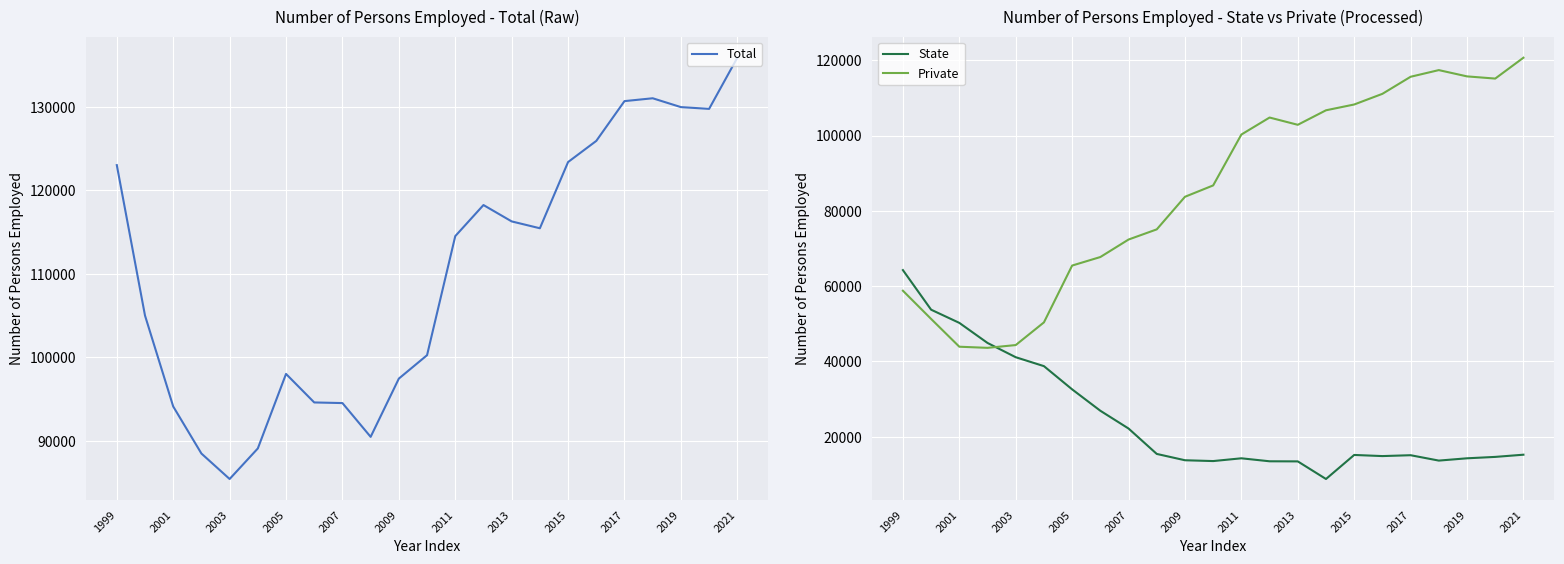

What is the maximum value for Private?

120677